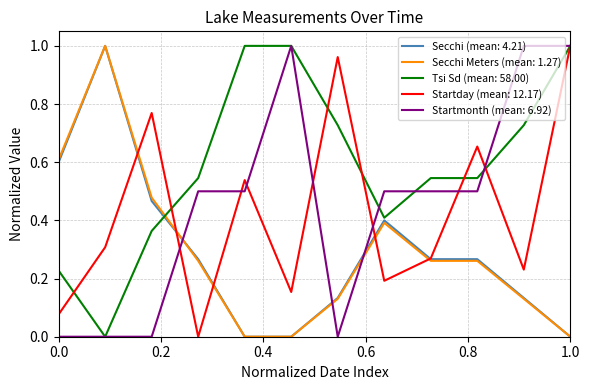

After their last crossing, which series has the higher values: Secchi (mean: 4.21) or Startmonth (mean: 6.92)?

Startmonth (mean: 6.92)